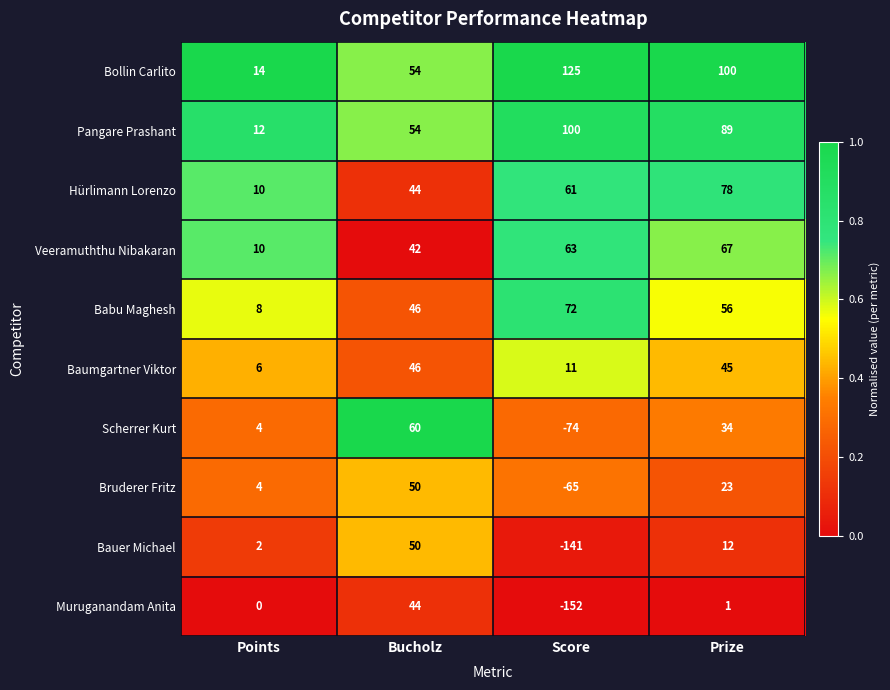

Rank the categories by Babu Maghesh value from highest to lowest.

Score, Prize, Bucholz, Points